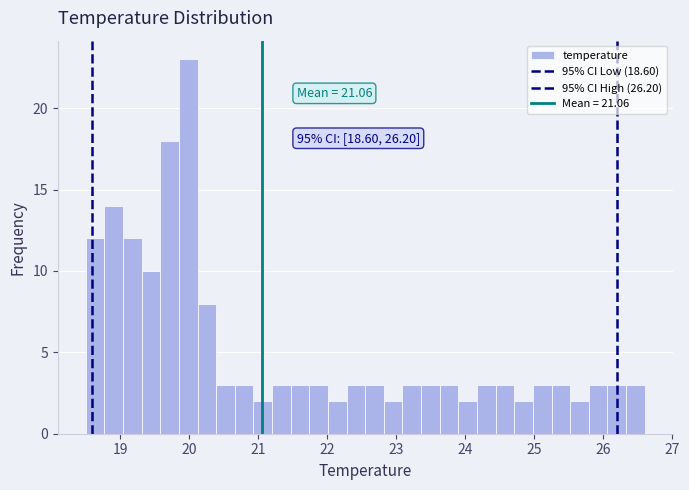

Around what value on the x-axis is the tallest bar? Give the approximate position of its centre, as read against the axis.

20.0